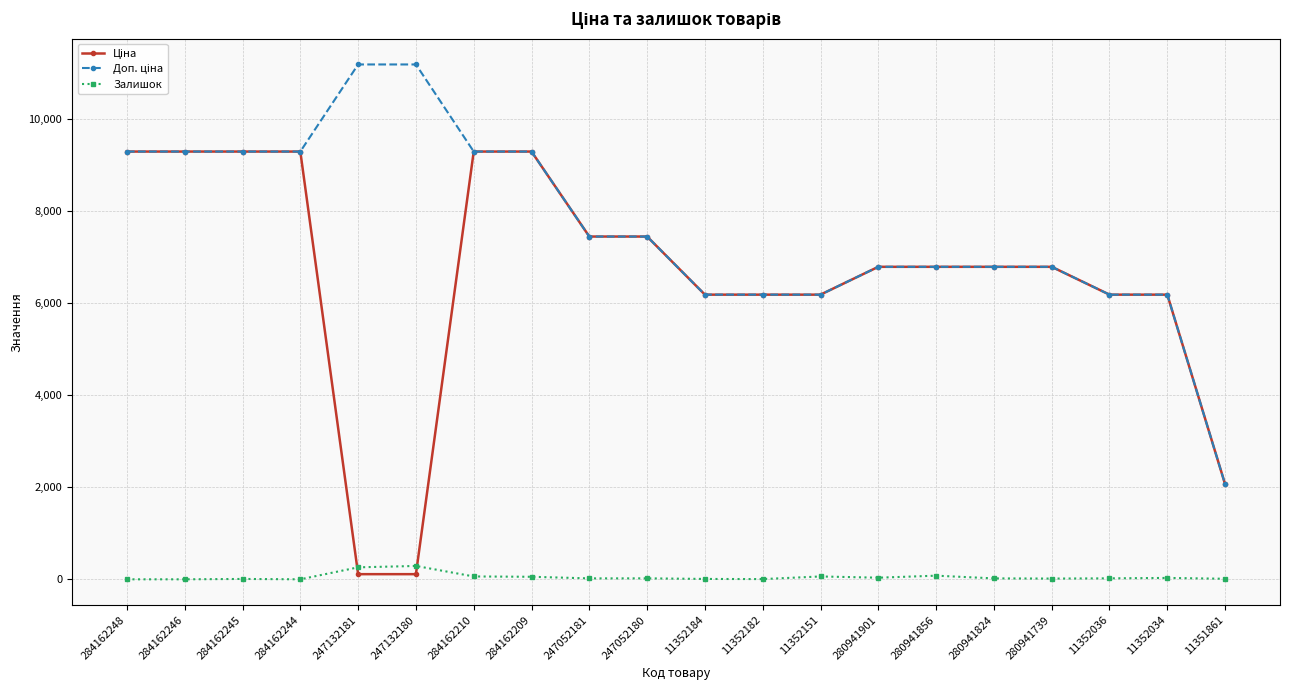

True or false: Залишок has more than 0 points higher than both neighbors.

True